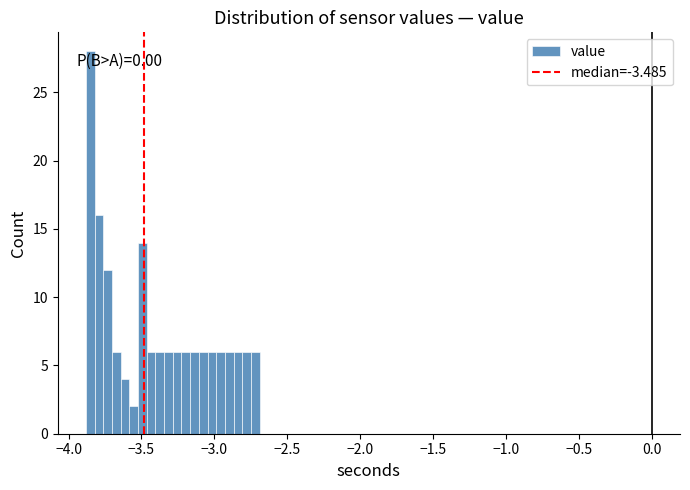

Read against the x-axis, roughly where is the centre of the tallest bar?

-3.85